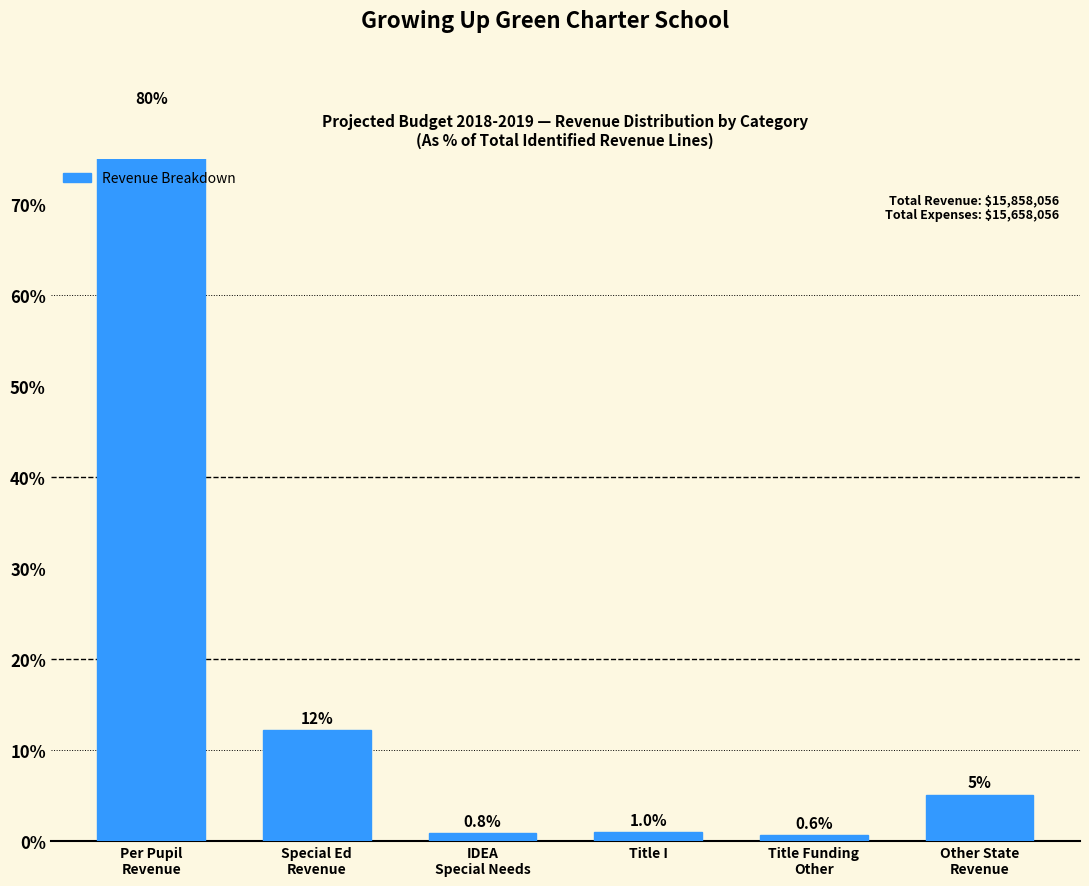

True or false: the data shows 1.0 at Title Funding
Other.

False